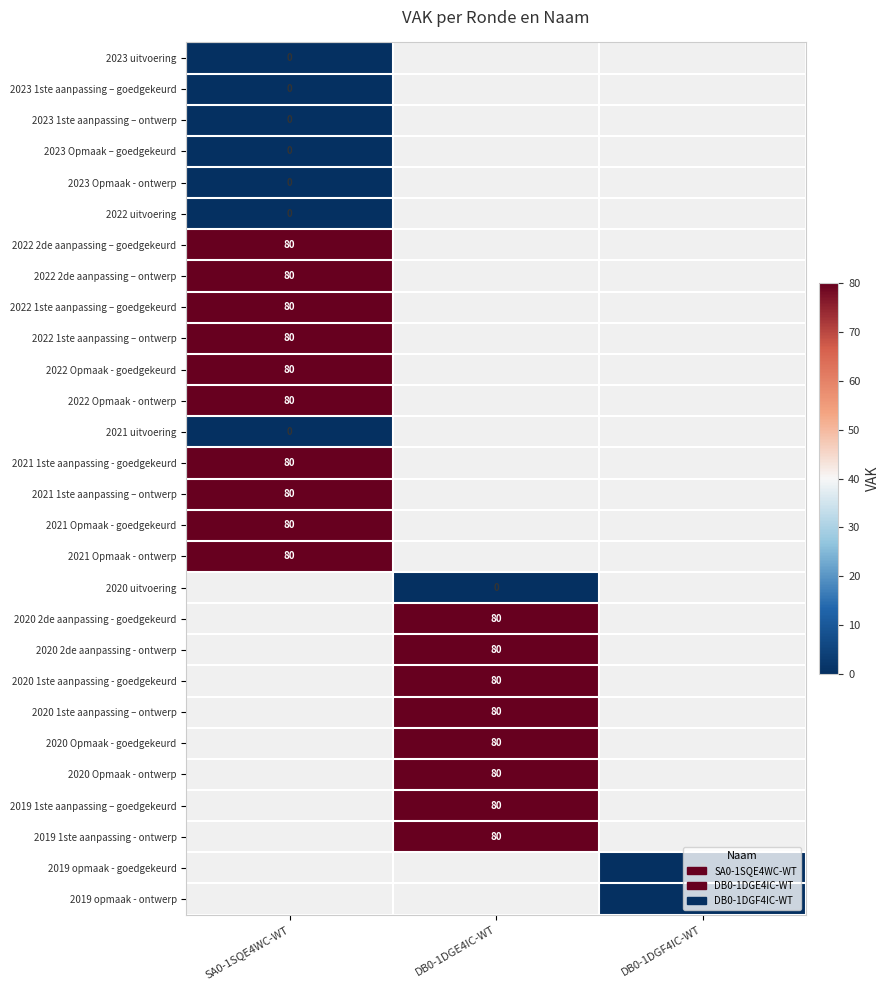

List the series in order of their overall mean, lowest first.

2023 uitvoering, 2023 1ste aanpassing – goedgekeurd, 2023 1ste aanpassing – ontwerp, 2023 Opmaak – goedgekeurd, 2023 Opmaak - ontwerp, 2022 uitvoering, 2022 2de aanpassing – goedgekeurd, 2022 2de aanpassing – ontwerp, 2022 1ste aanpassing – goedgekeurd, 2022 1ste aanpassing – ontwerp, 2022 Opmaak - goedgekeurd, 2022 Opmaak - ontwerp, 2021 uitvoering, 2021 1ste aanpassing - goedgekeurd, 2021 1ste aanpassing – ontwerp, 2021 Opmaak - goedgekeurd, 2021 Opmaak - ontwerp, 2020 uitvoering, 2020 2de aanpassing - goedgekeurd, 2020 2de aanpassing - ontwerp, 2020 1ste aanpassing - goedgekeurd, 2020 1ste aanpassing – ontwerp, 2020 Opmaak - goedgekeurd, 2020 Opmaak - ontwerp, 2019 1ste aanpassing – goedgekeurd, 2019 1ste aanpassing - ontwerp, 2019 opmaak - goedgekeurd, 2019 opmaak - ontwerp